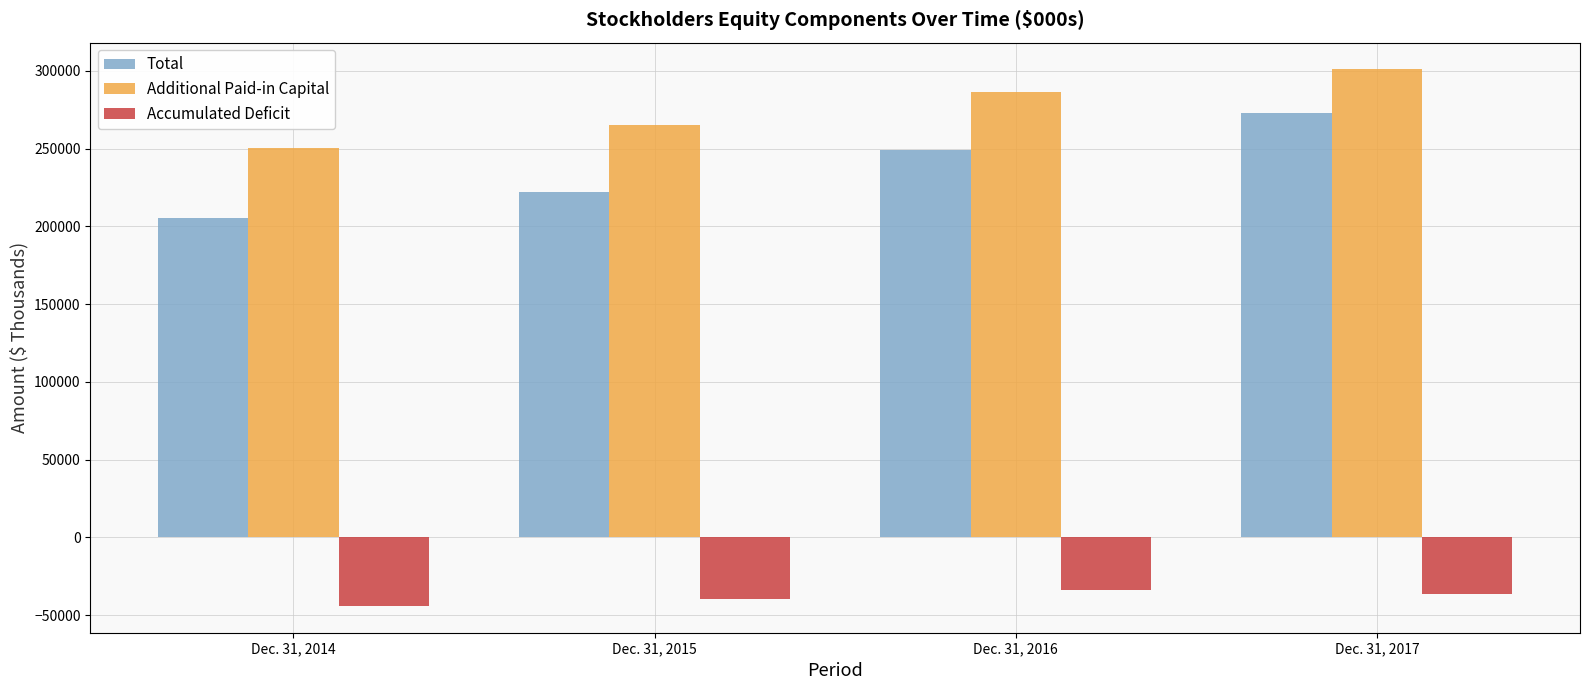

Rank the categories by Accumulated Deficit value from lowest to highest.

Dec. 31, 2014, Dec. 31, 2015, Dec. 31, 2017, Dec. 31, 2016